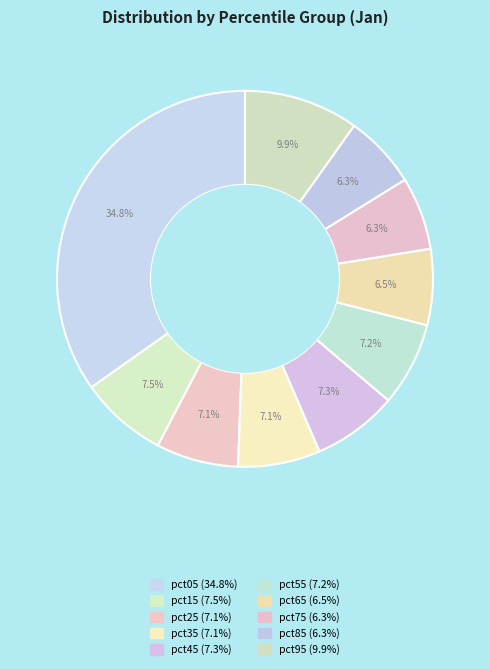

Does pct75 represent more than half of the total?

No